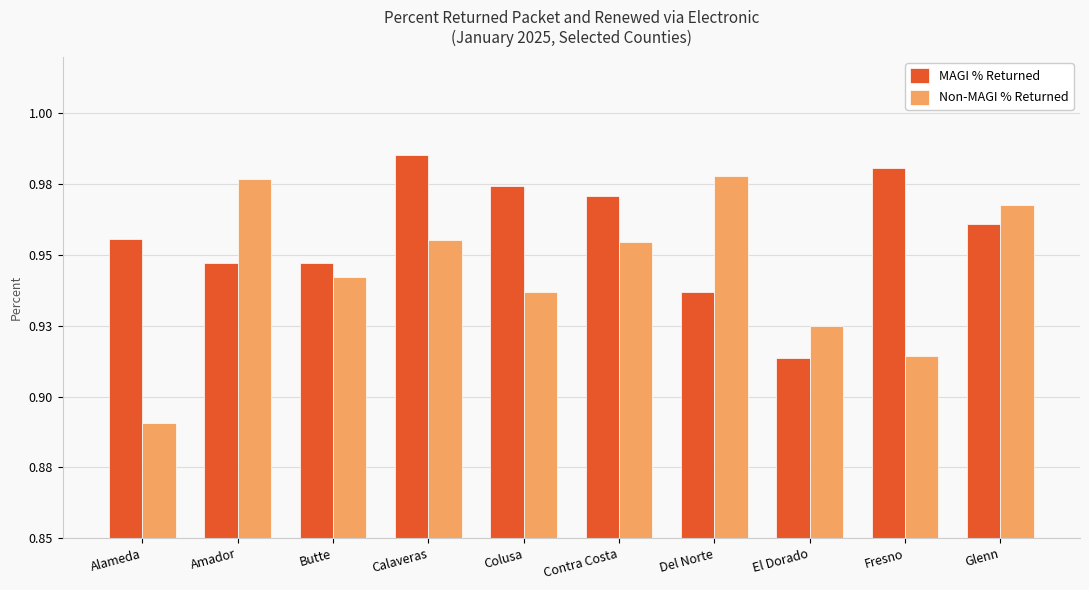

What is the label of the 9th bar from the left?

Fresno